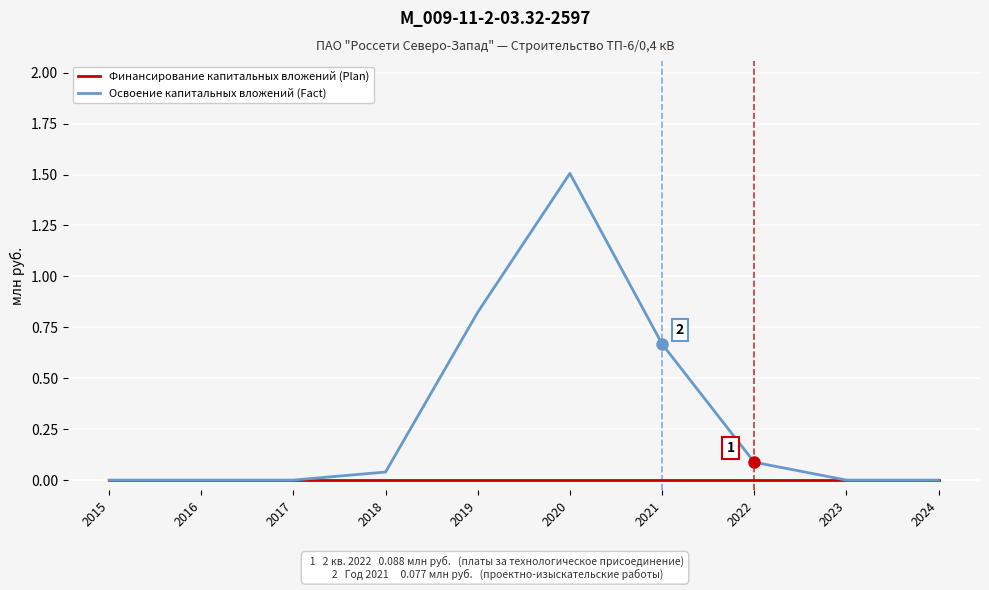

At which category is the sum across all series the highest?

2020